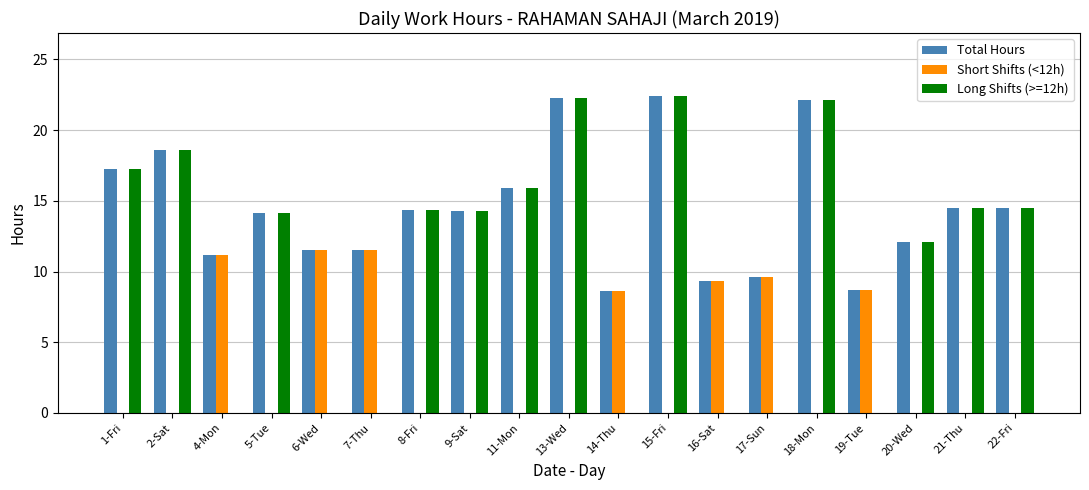

Read the Short Shifts (<12h) value at 7-Thu.

11.6